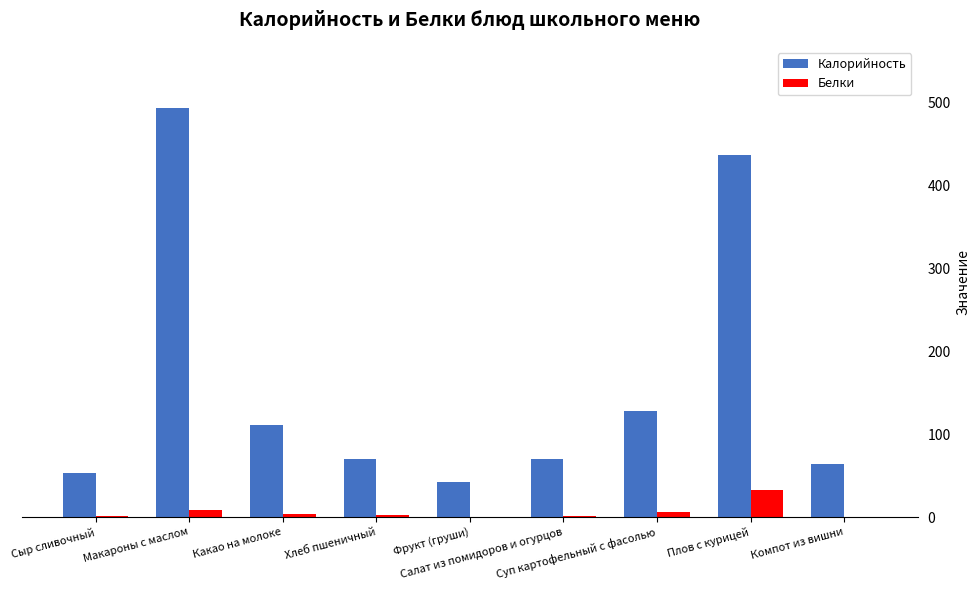

What is the highest value of the Калорийность series?

493.0